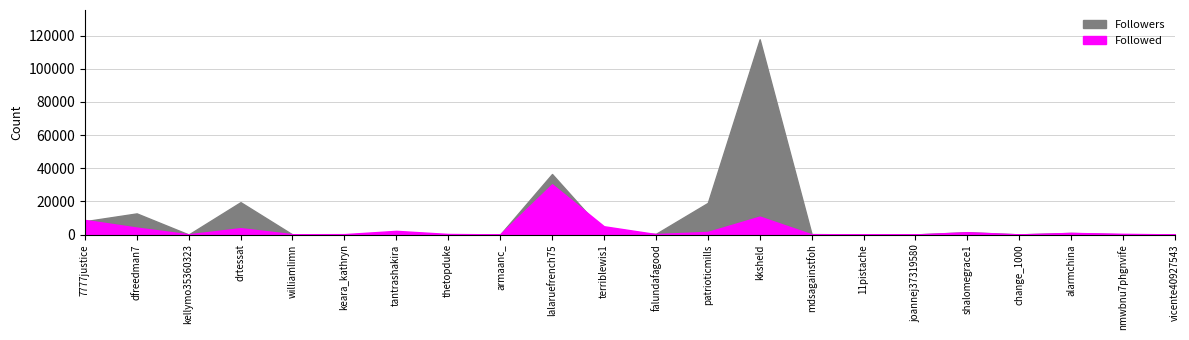

How many categories are shown in the chart?

22